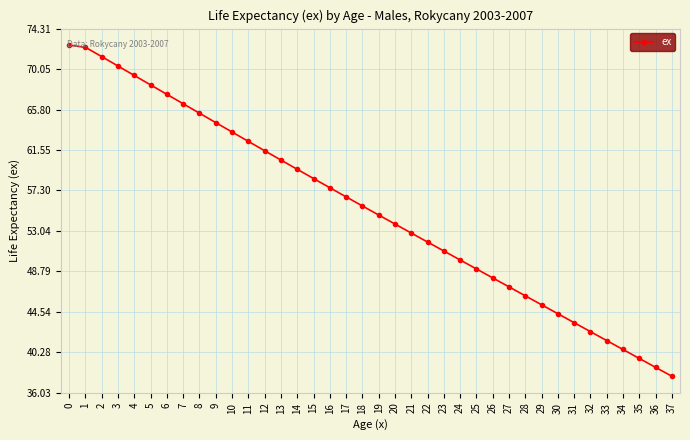

What is the approximate value at 16?

57.6